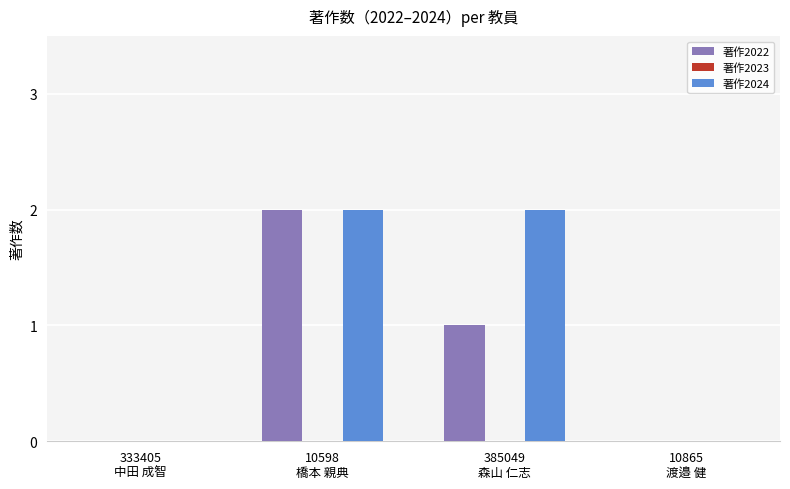

How many series are shown in this chart?

2